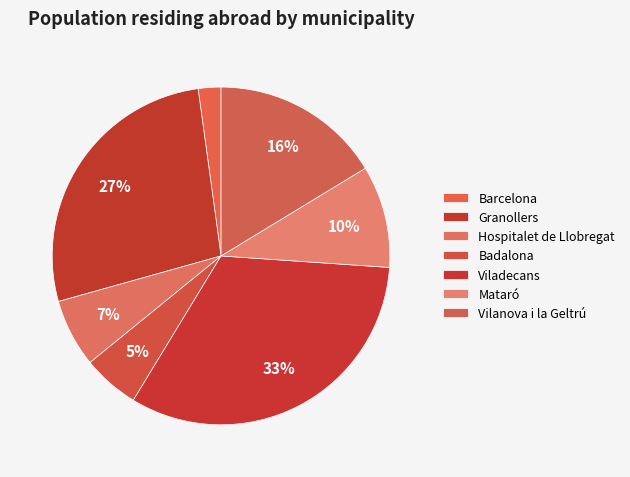

How many slices are in this pie chart?

7